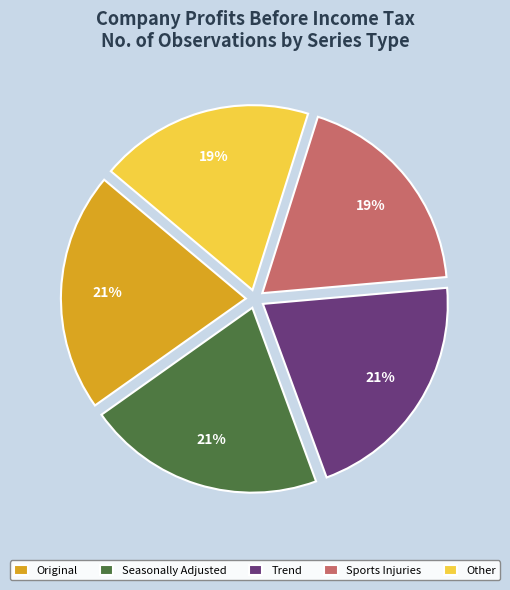

Is it true that Seasonally Adjusted is 35% of the pie?

False